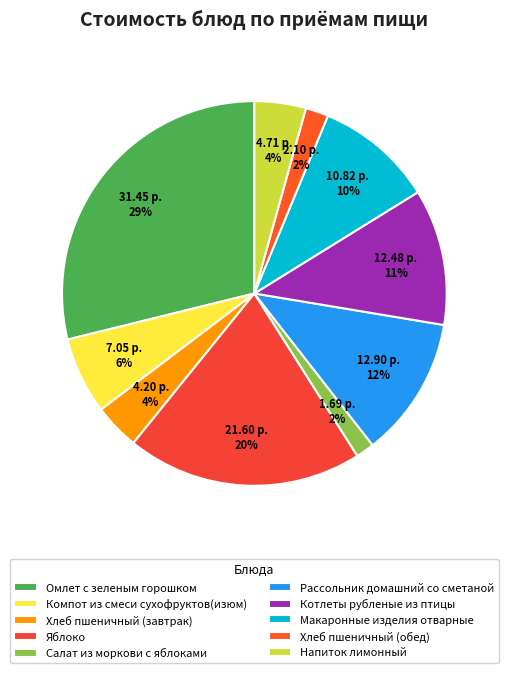

What percentage is the Омлет с зеленым горошком slice, to the nearest percent?

29%